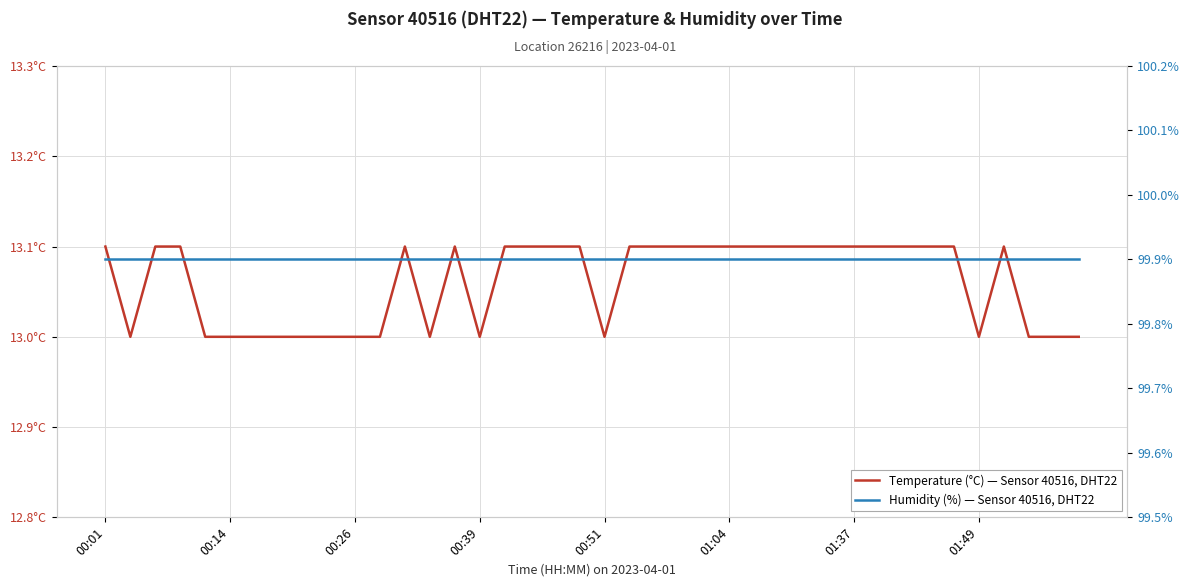

At which label is Humidity (%) — Sensor 40516, DHT22 closest to 99?

00:01